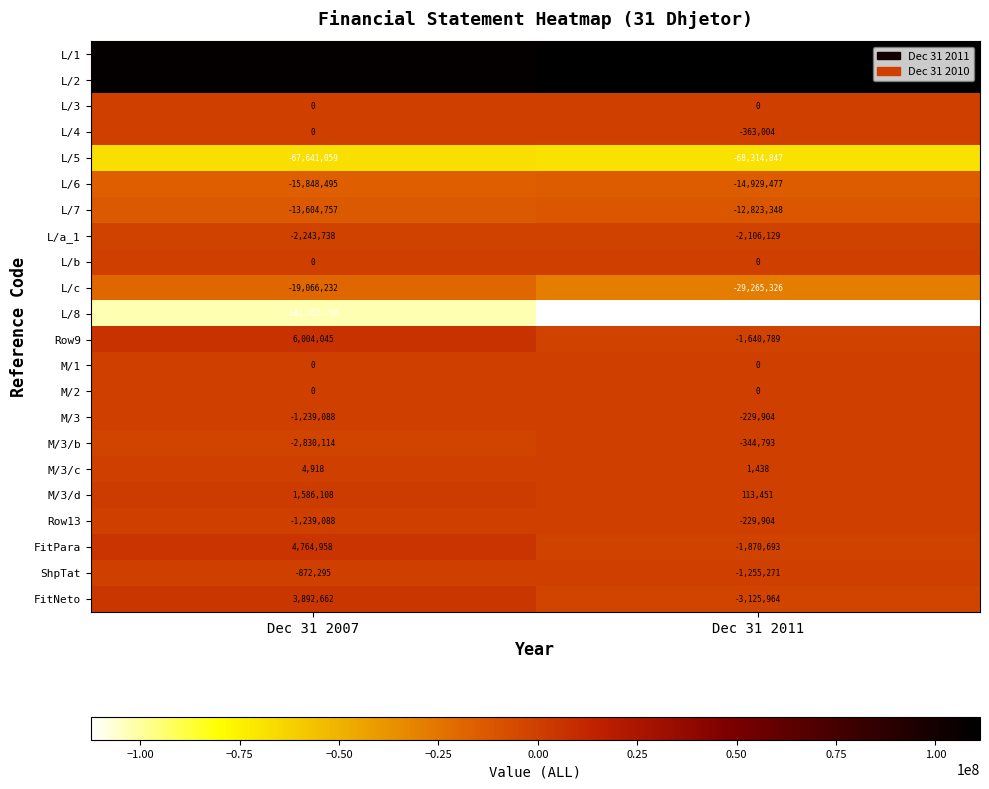

Rank the categories by FitPara value from highest to lowest.

Dec 31 2007, Dec 31 2011